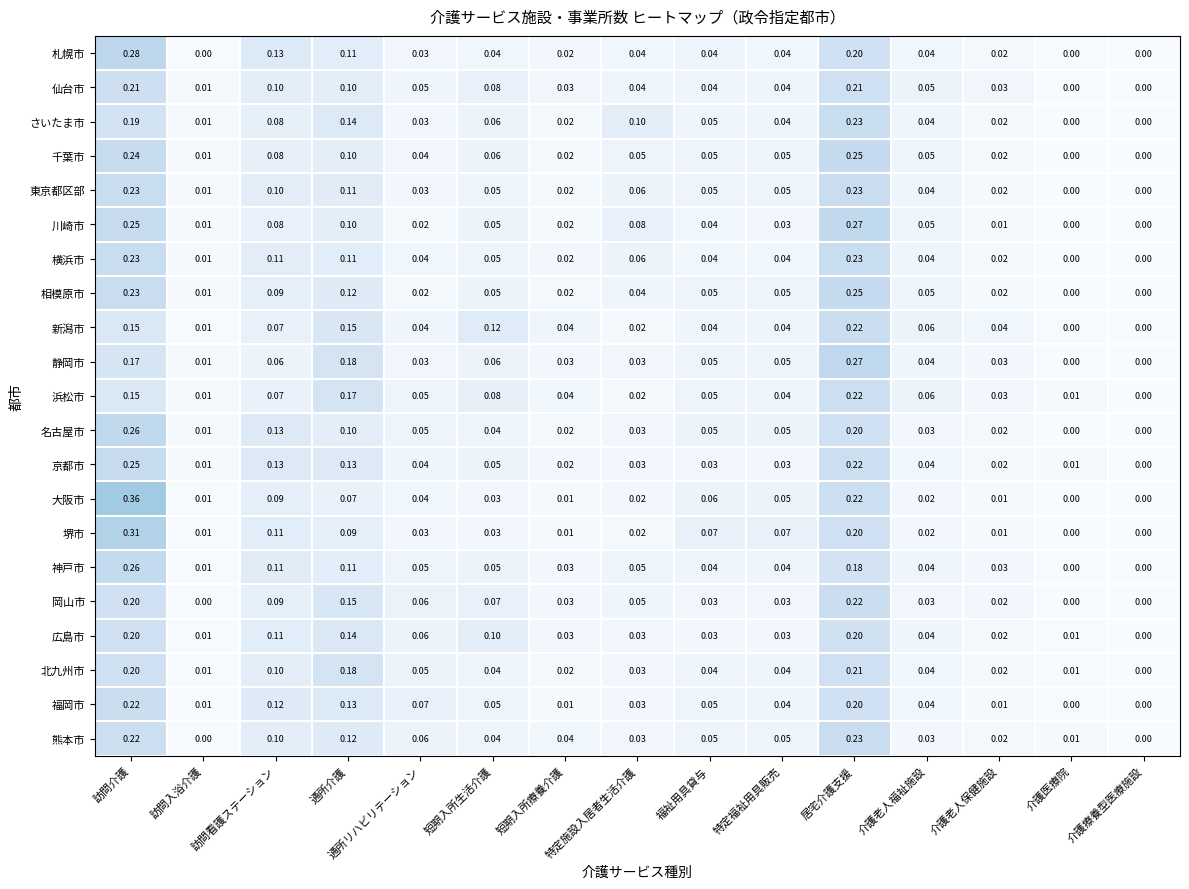

Which category has the highest value in the 岡山市 series?

居宅介護支援